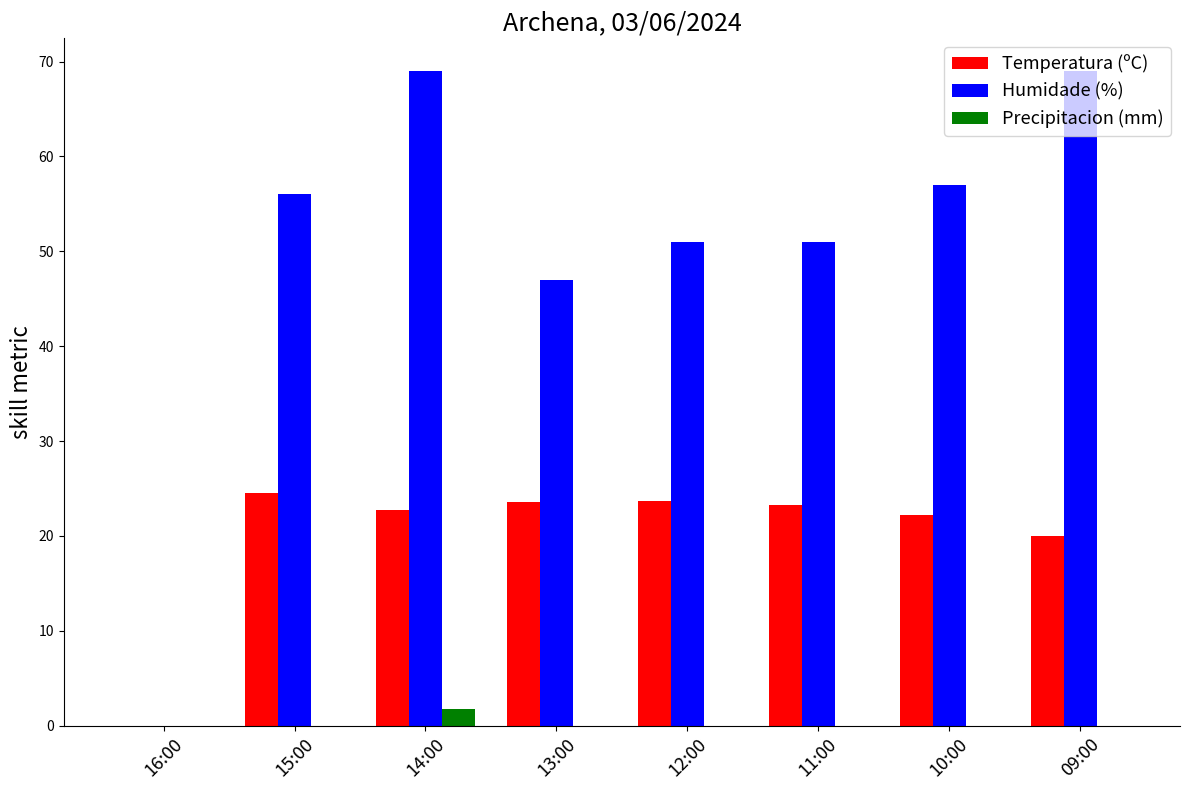

What is the total value across all series at 11:00?

74.3